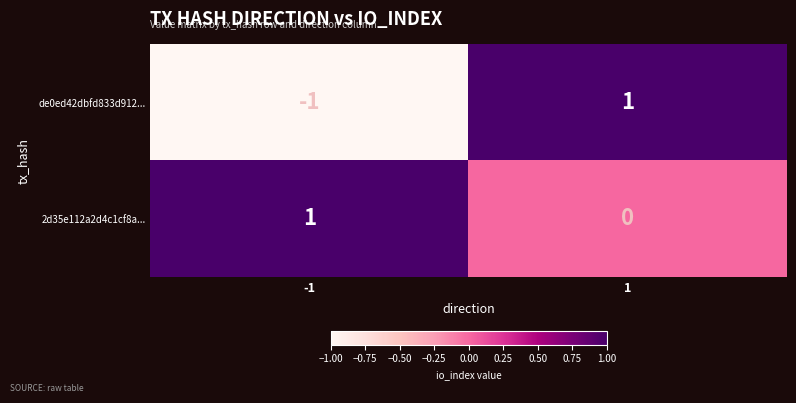

Is it true that de0ed42dbfd833d912... equals 0 at -1?

False